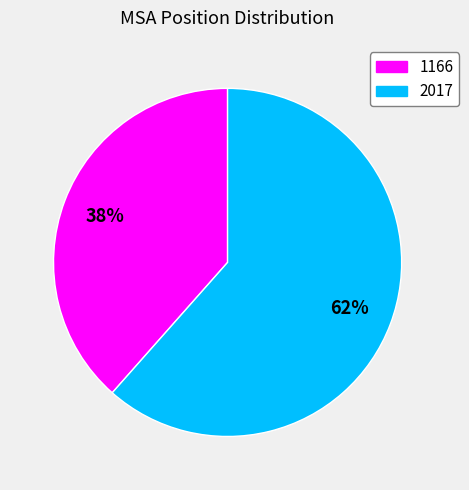

Which has a higher value, 1166 or 2017?

2017